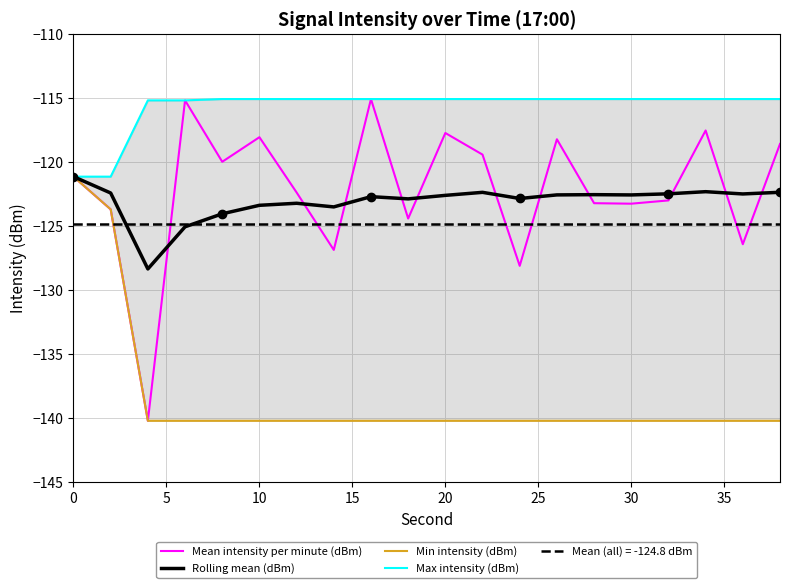

True or false: Max intensity (dBm) and Min intensity (dBm) cross at least once.

False